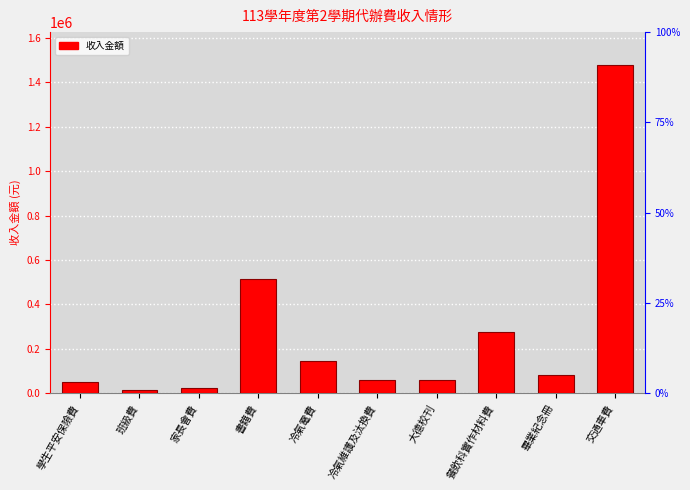

What position from the right is 學生平安保險費?

10